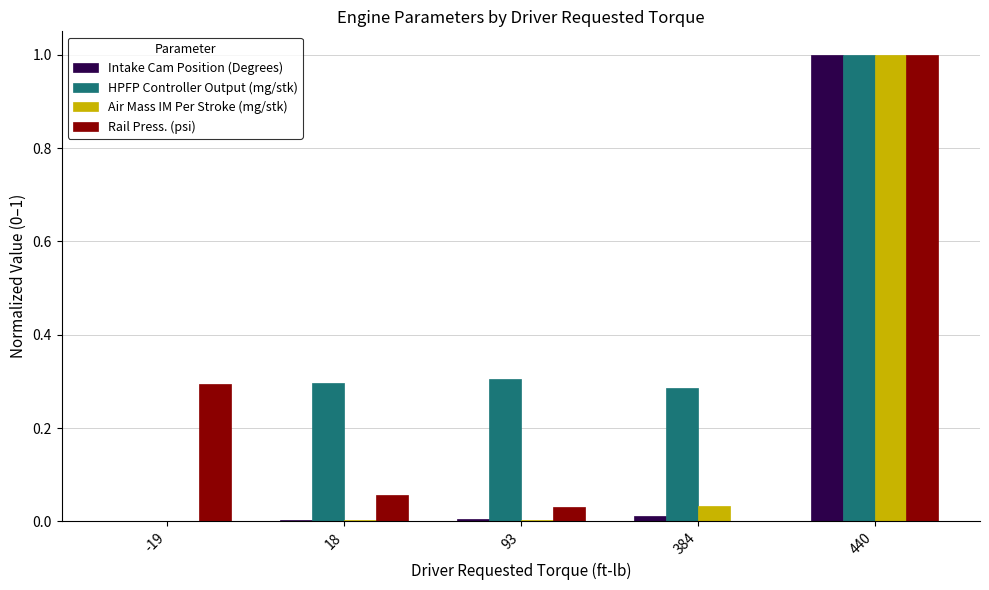

Count the number of data series in this chart.

4